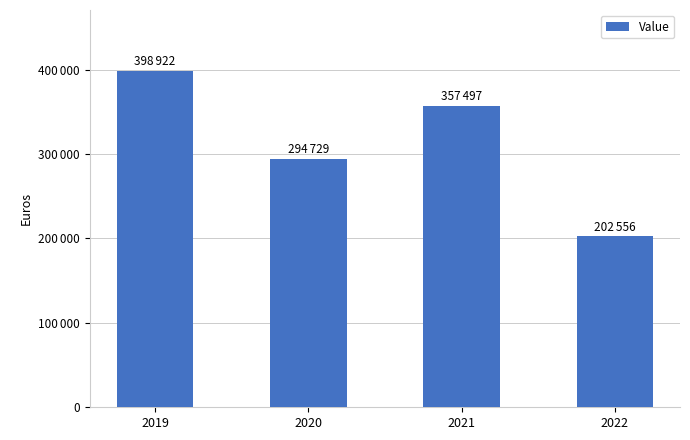

Does the chart contain any negative values?

No